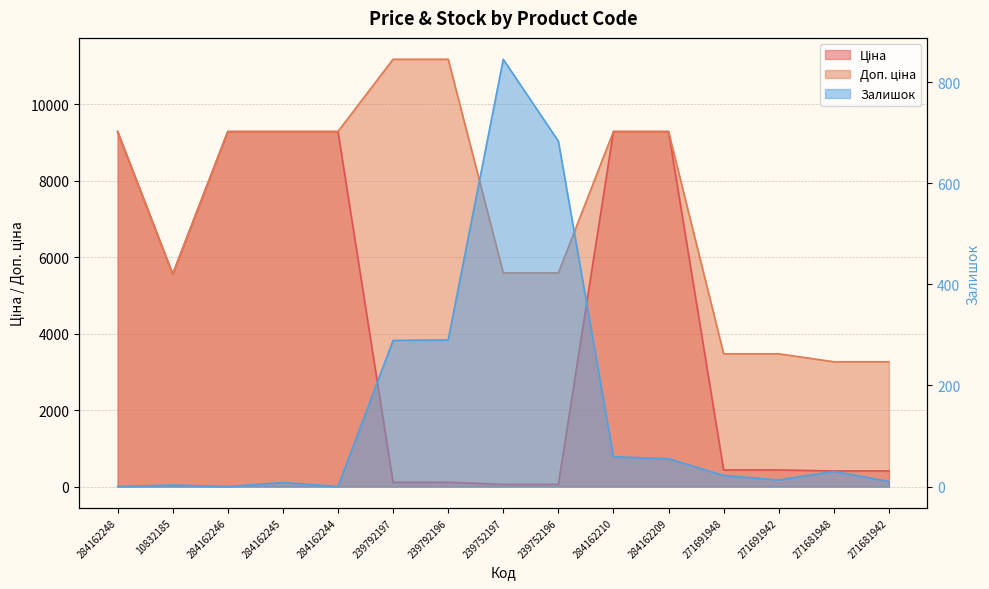

Does the chart display data point markers on the line(s)?

No